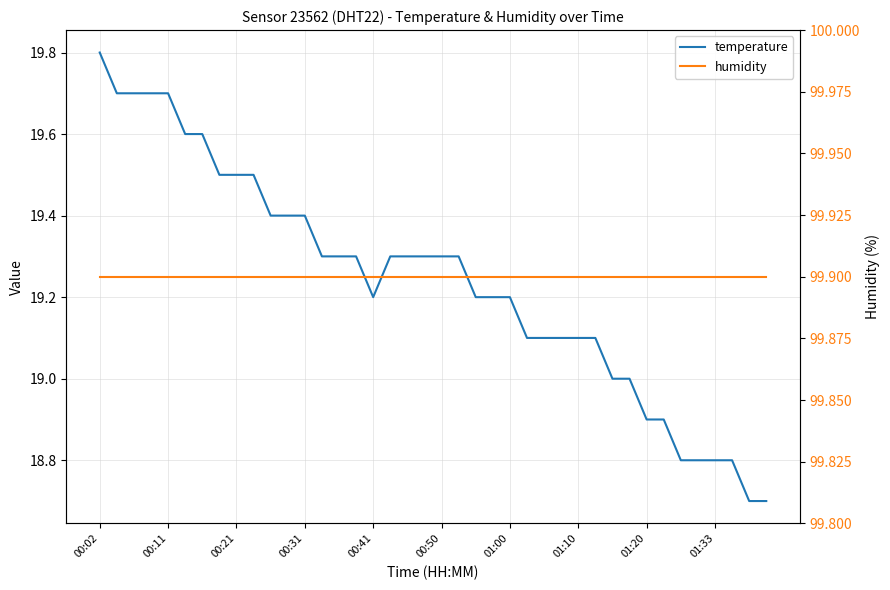

Reading right to left, extract all data points from this chart.

temperature: 18.7	18.7	18.8	18.8	18.8	18.8	18.9	18.9	19.0	19.0	19.1	19.1	19.1	19.1	19.1	19.2	19.2	19.2	19.3	19.3	19.3	19.3	19.3	19.2	19.3	19.3	19.3	19.4	19.4	19.4	19.5	19.5	19.5	19.6	19.6	19.7	19.7	19.7	19.7	19.8
humidity: 99.9	99.9	99.9	99.9	99.9	99.9	99.9	99.9	99.9	99.9	99.9	99.9	99.9	99.9	99.9	99.9	99.9	99.9	99.9	99.9	99.9	99.9	99.9	99.9	99.9	99.9	99.9	99.9	99.9	99.9	99.9	99.9	99.9	99.9	99.9	99.9	99.9	99.9	99.9	99.9